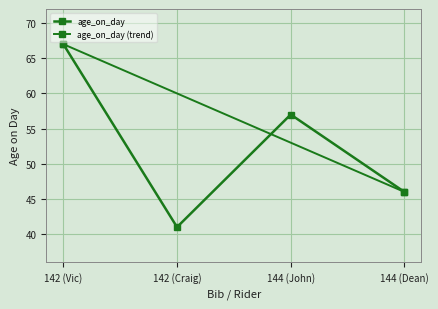

Reading left to right, transcribe all the data shown in this chart.

67	41	57	46